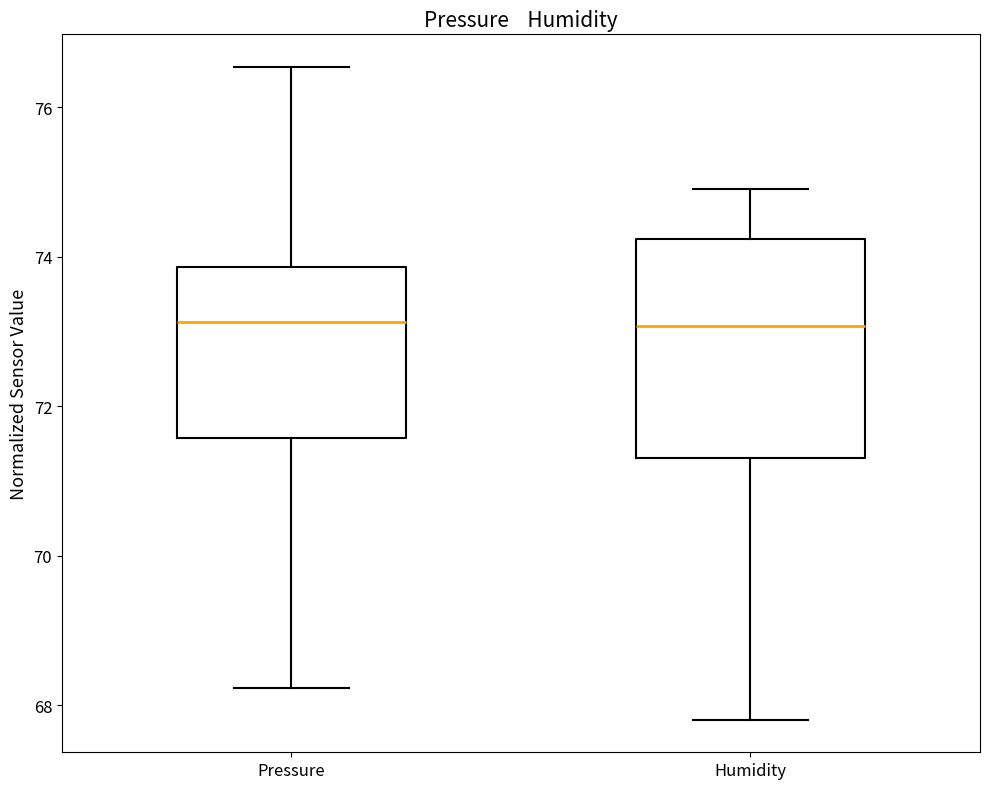

Where does the lower whisker of the box for Humidity end on the y-axis? The values are not printed on the chart, so give them approximately, as read against the axis.

67.8